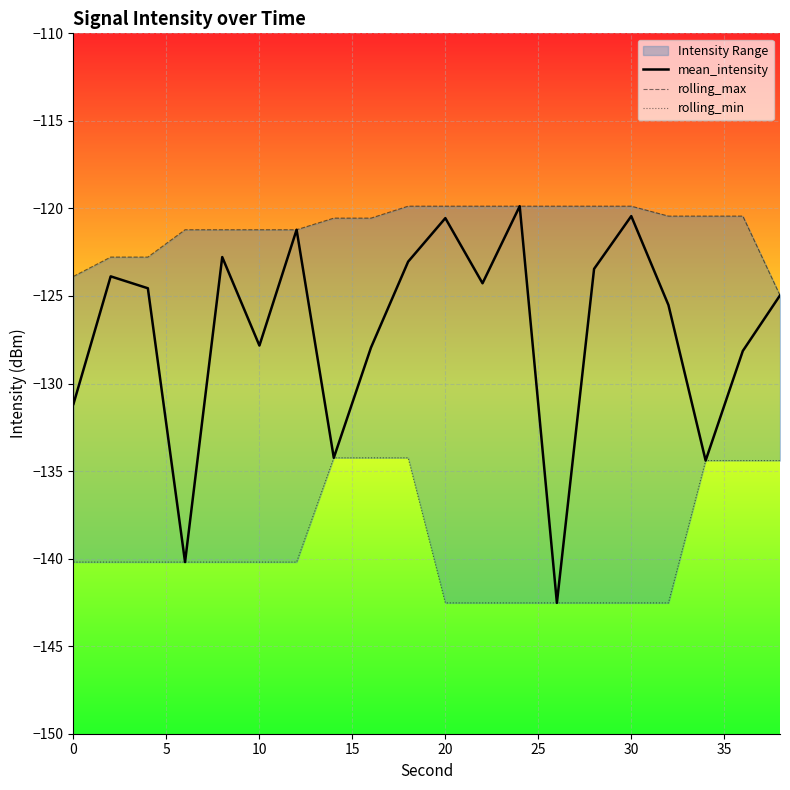

What is the sum of all rolling_max values?

-2420.8